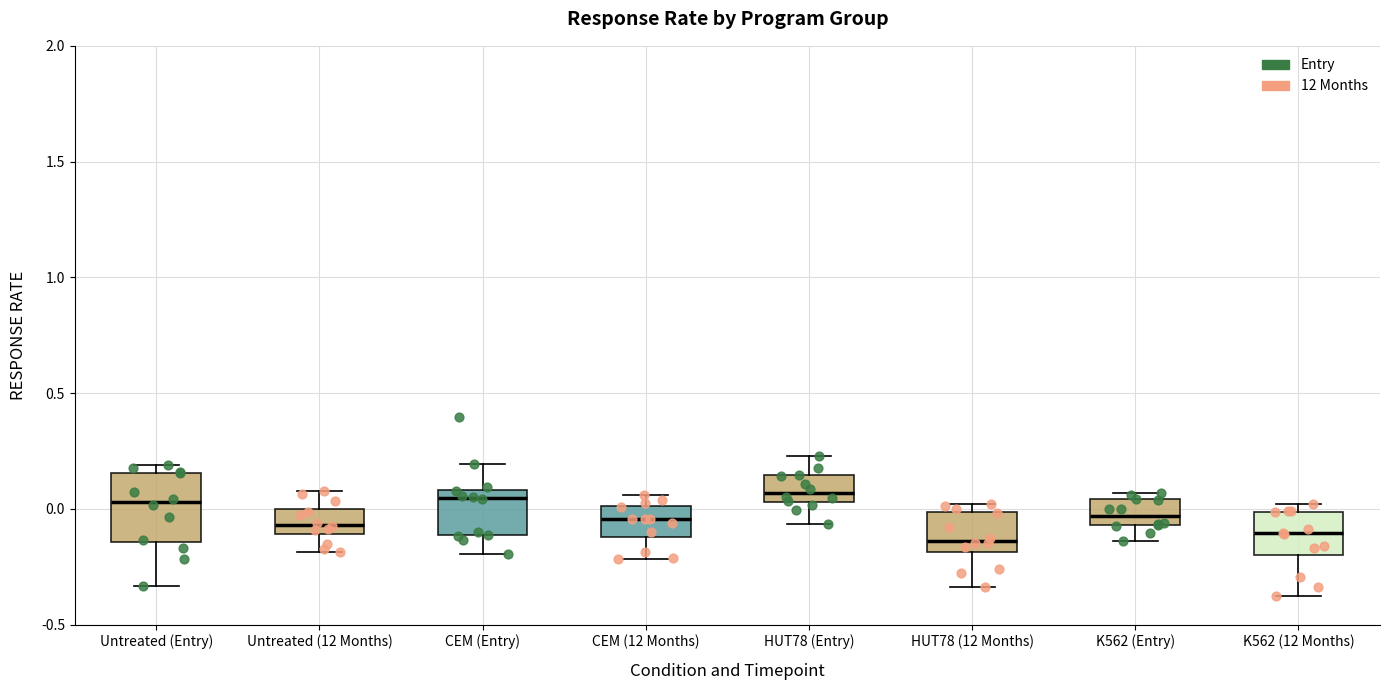

Which box is the tallest, from its lower edge to its upper edge?

Untreated (Entry)